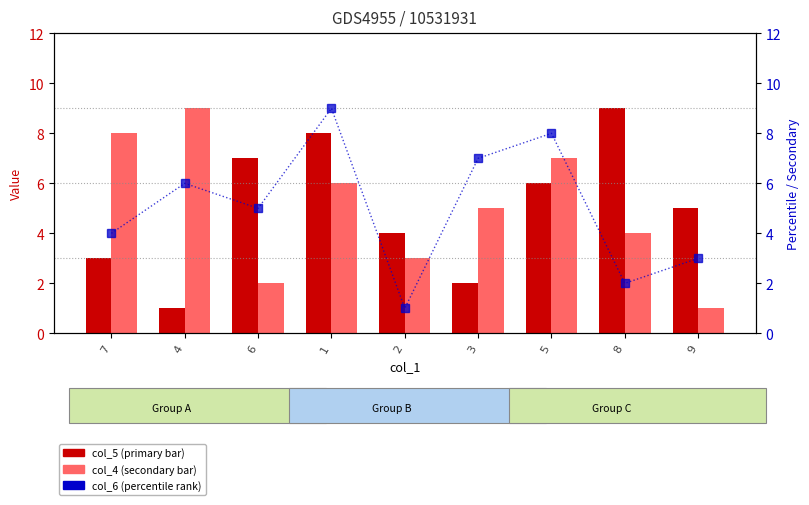

Which series has the largest total across all categories?

col_5 (primary)